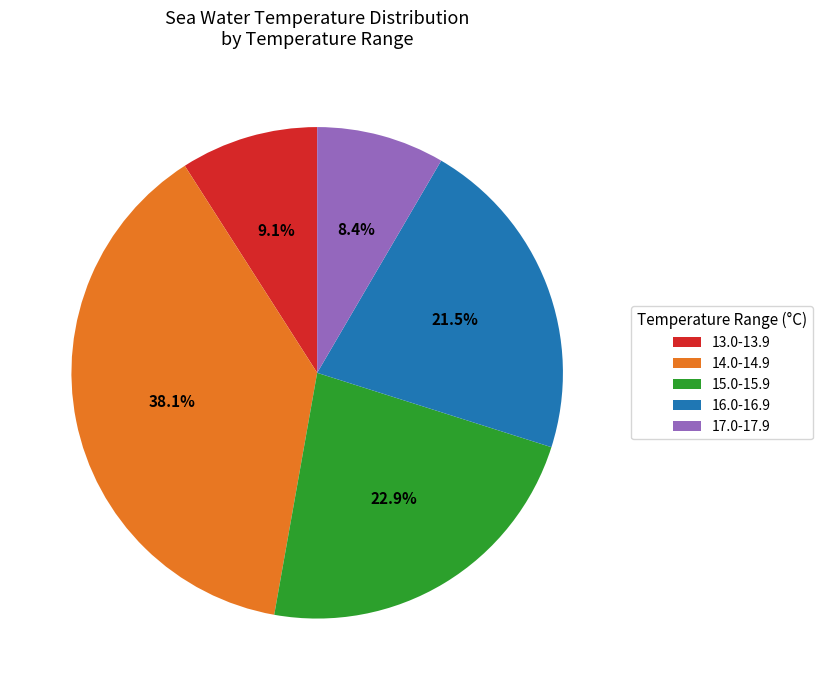

What is the ratio of the value at 16.0-16.9 to the value at 15.0-15.9?

0.9